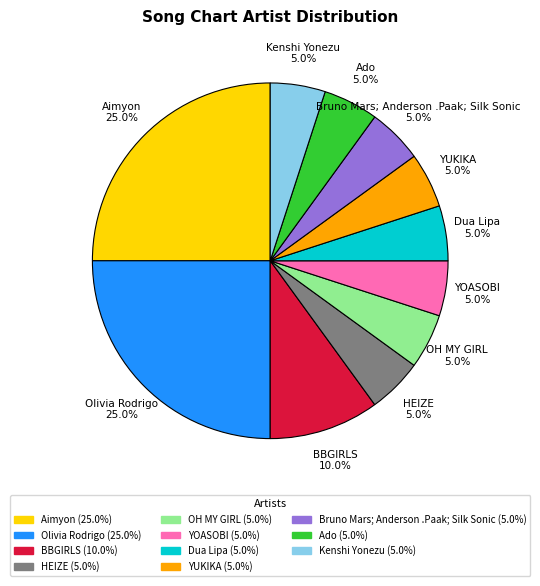

Is the sum of OH MY GIRL and Kenshi Yonezu greater than half?

No